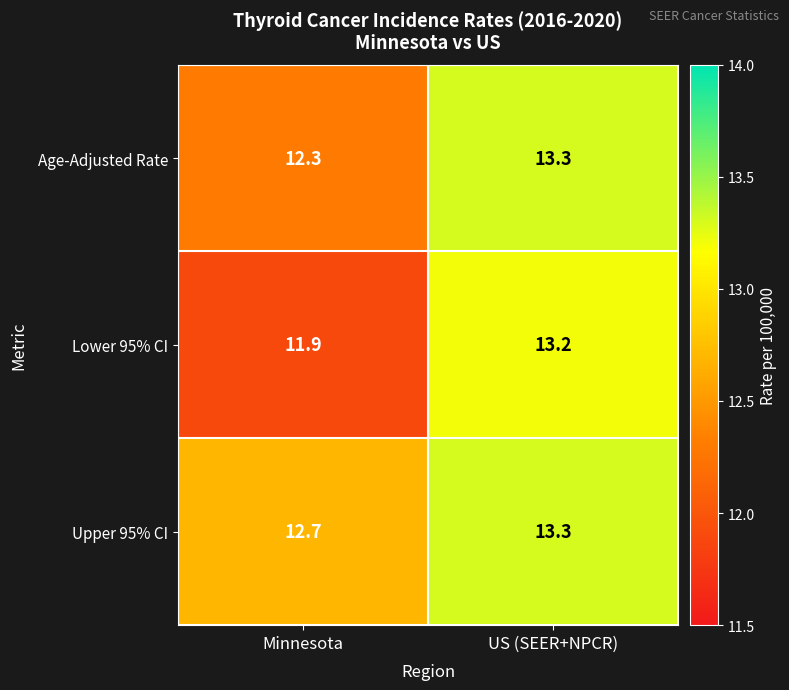

Which series has the widest spread of values?

Lower 95% CI